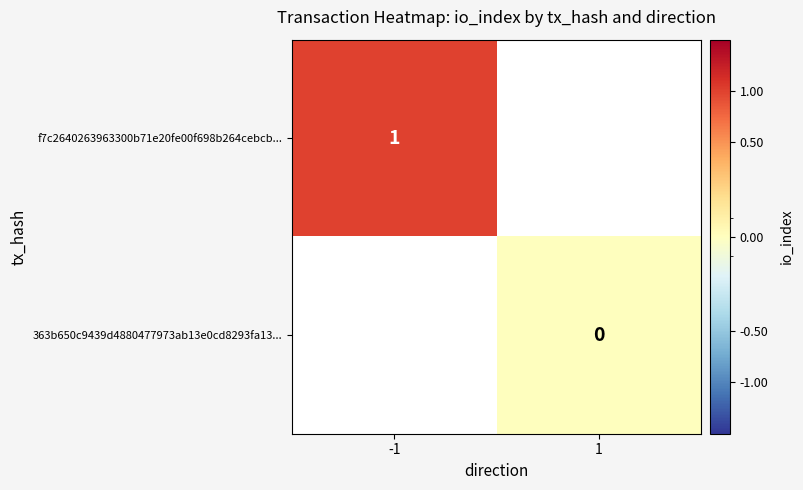

Is the value of 363b650c9439d4880477973ab13e0cd8293fa13... at 1 greater than the value of f7c2640263963300b71e20fe00f698b264cebcb... at -1?

No